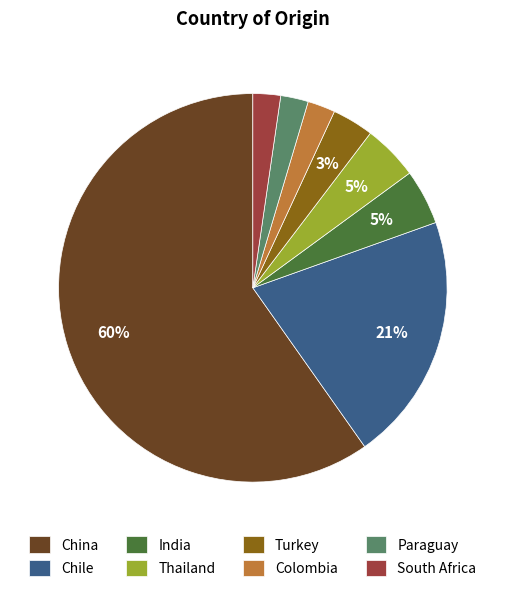

Which slice is the largest?

China